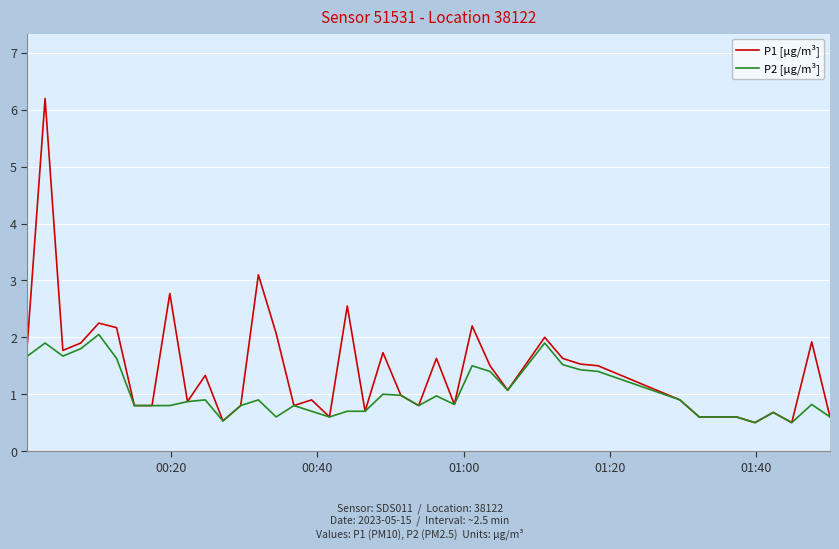

What is the average value of the P2 [µg/m³] series?

1.0